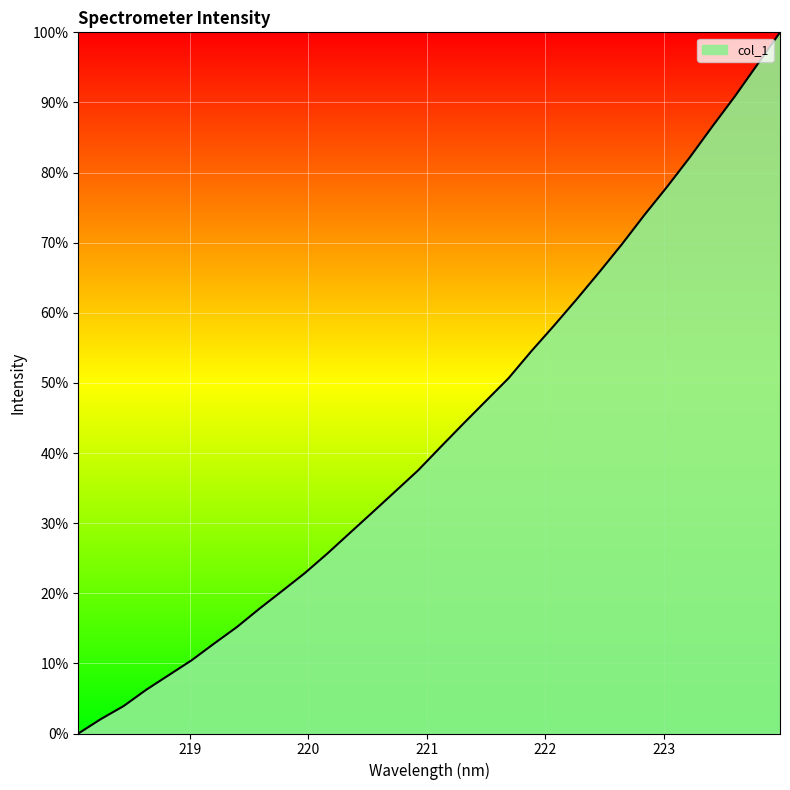

What is the difference between the second highest and minimum values?

95.4